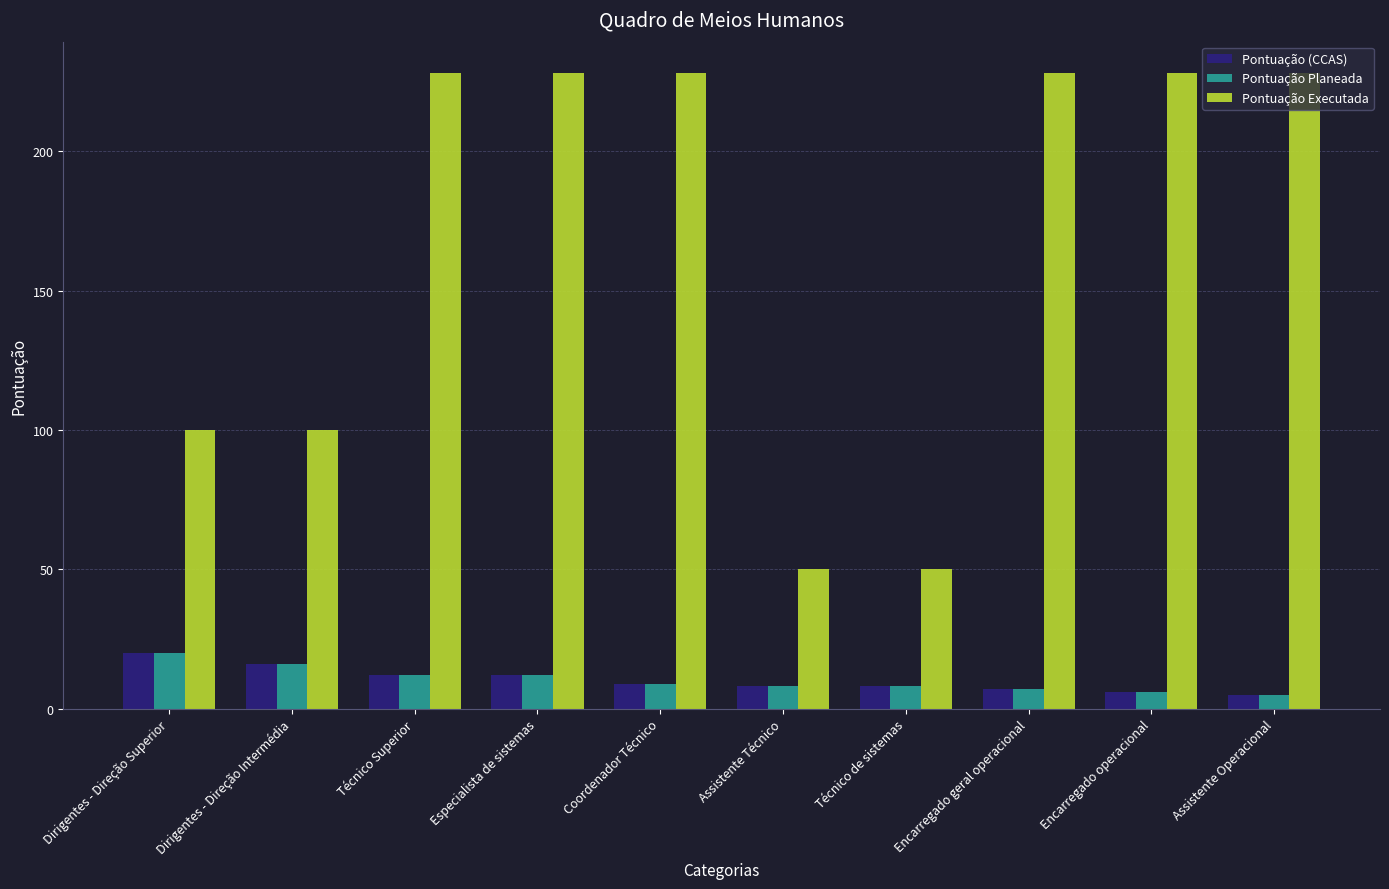

The value of Pontuação (CCAS) at Dirigentes - Direção Superior is 20. True or false?

True